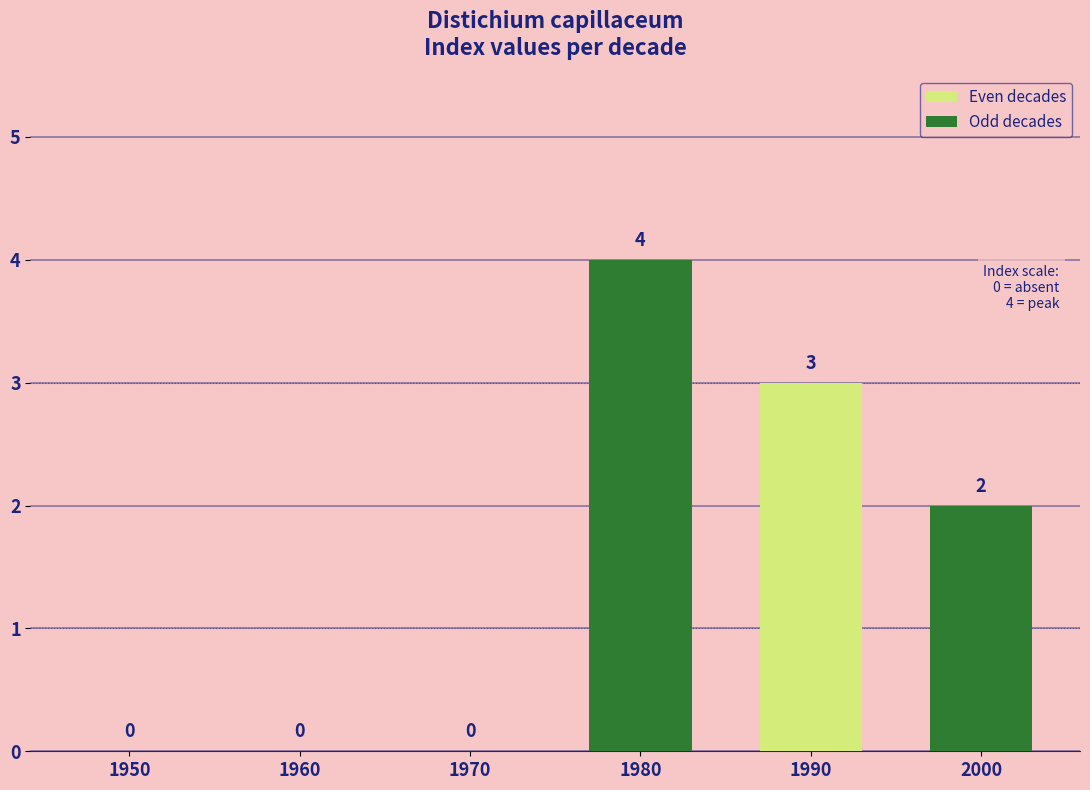

At which label does Odd decades first exceed 2?

1970